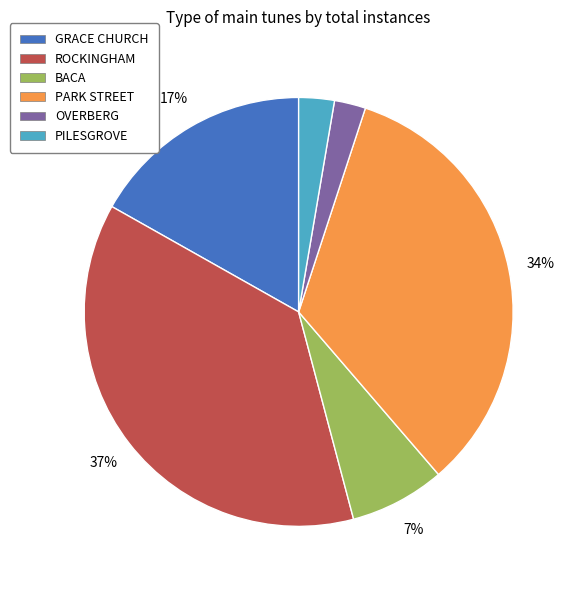

Is there any slice that represents more than half of the pie?

No